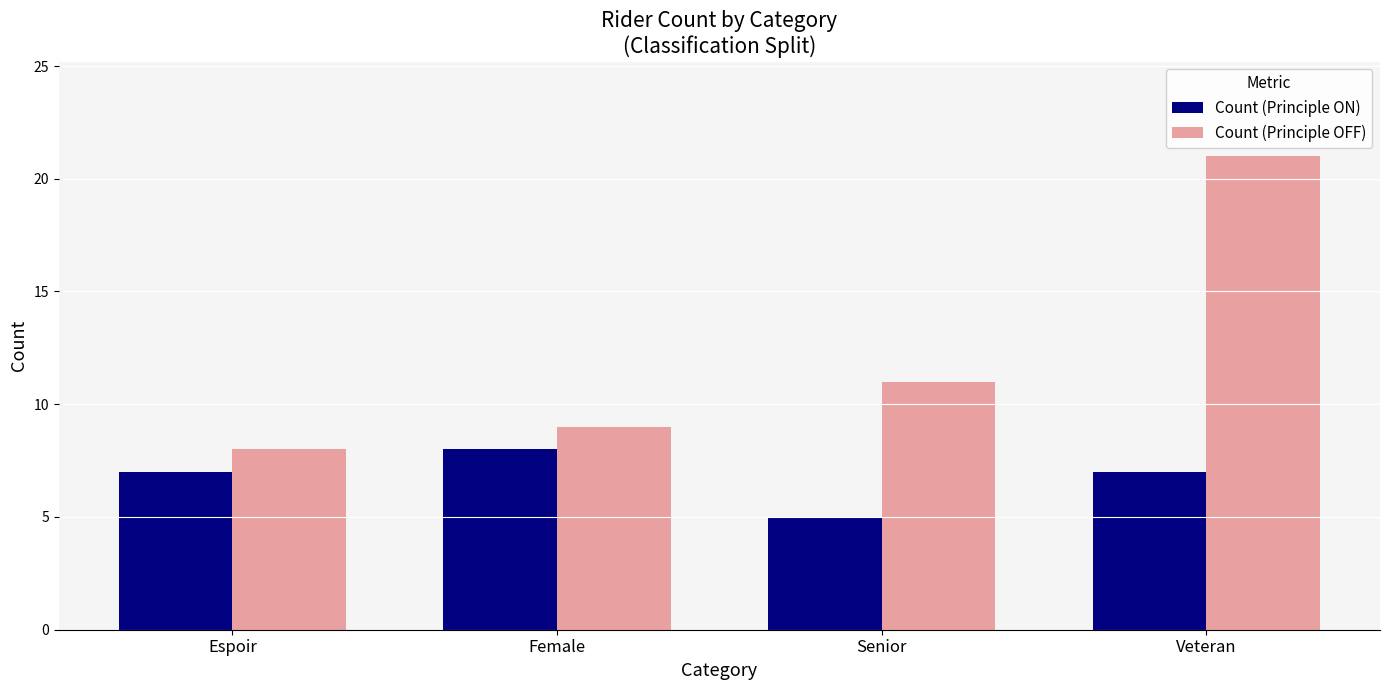

Reading right to left, transcribe all the data shown in this chart.

Count (Principle ON): Veteran=7	Senior=5	Female=8	Espoir=7
Count (Principle OFF): Veteran=21	Senior=11	Female=9	Espoir=8